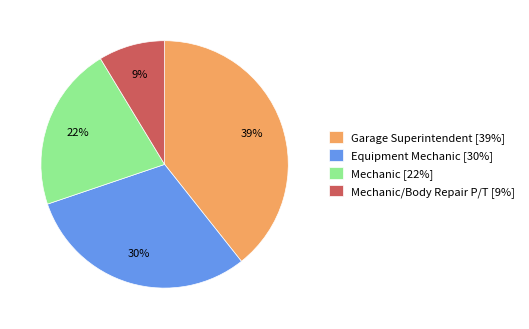

To the nearest percent, what is the average slice percentage?

25%